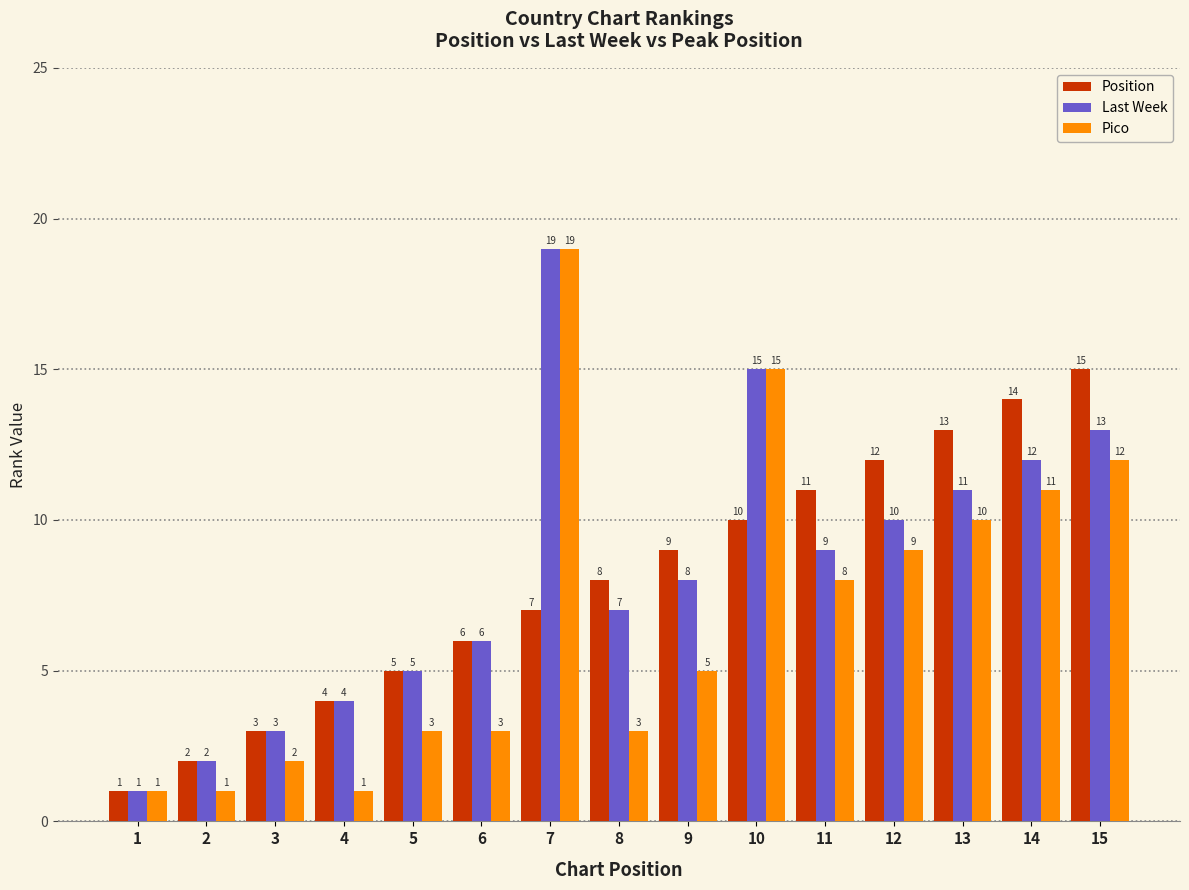

What value does the Position series have at 4?

4